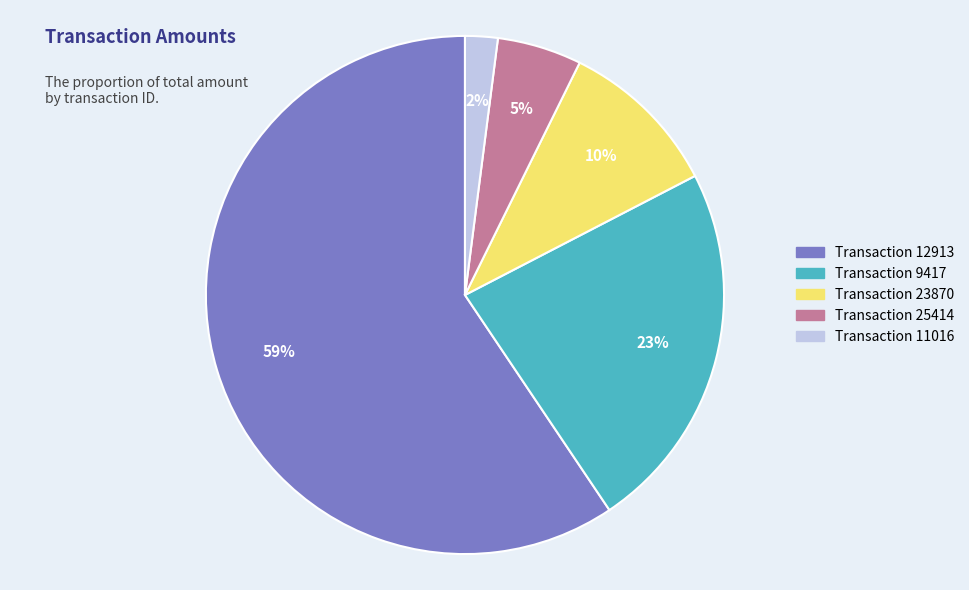

To the nearest percent, what is the average slice percentage?

20%